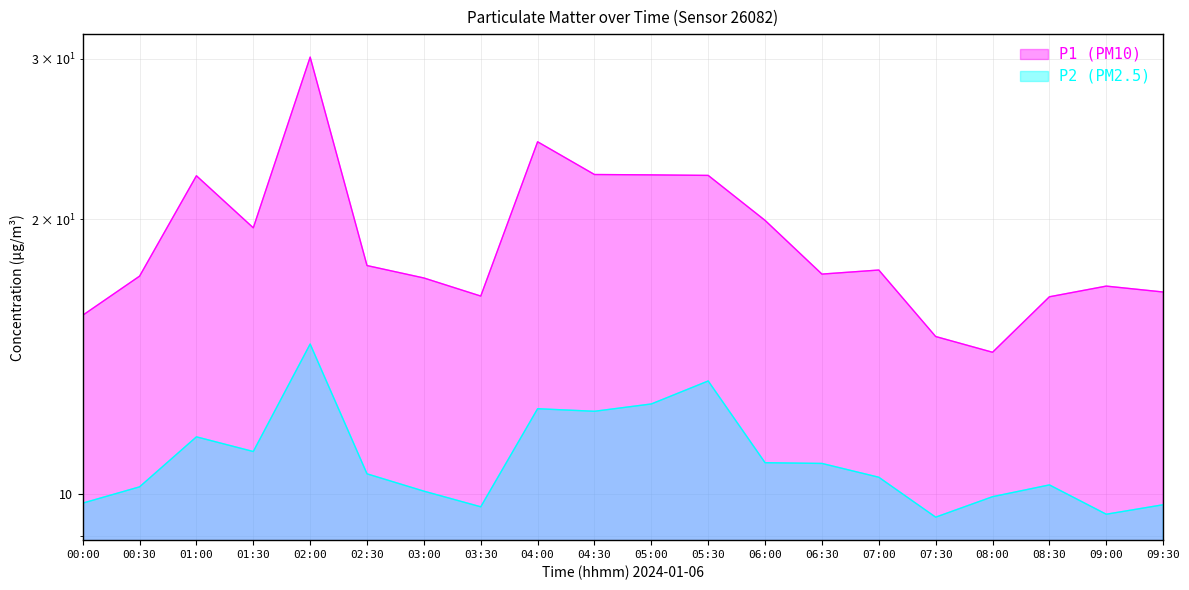

List the labels in order of P1 (PM10) value, smallest first.

08:00, 07:30, 00:00, 08:30, 03:30, 09:30, 09:00, 03:00, 00:30, 06:30, 07:00, 02:30, 01:30, 06:00, 01:00, 05:30, 05:00, 04:30, 04:00, 02:00